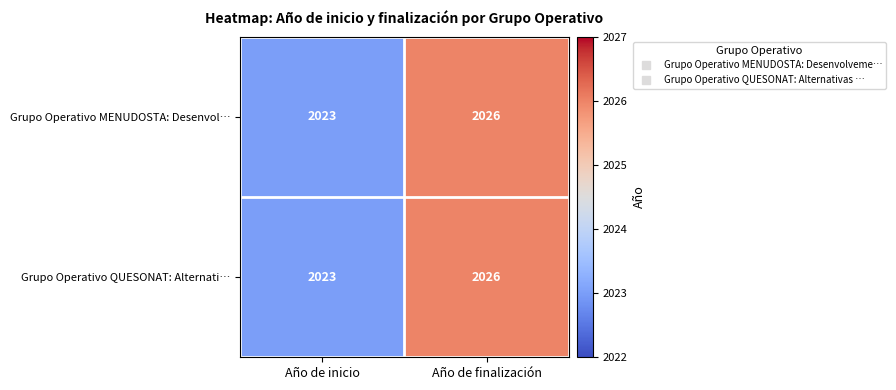

What is the difference between the maximum and minimum values in the Grupo Operativo MENUDOSTA: Desenvol… series?

3